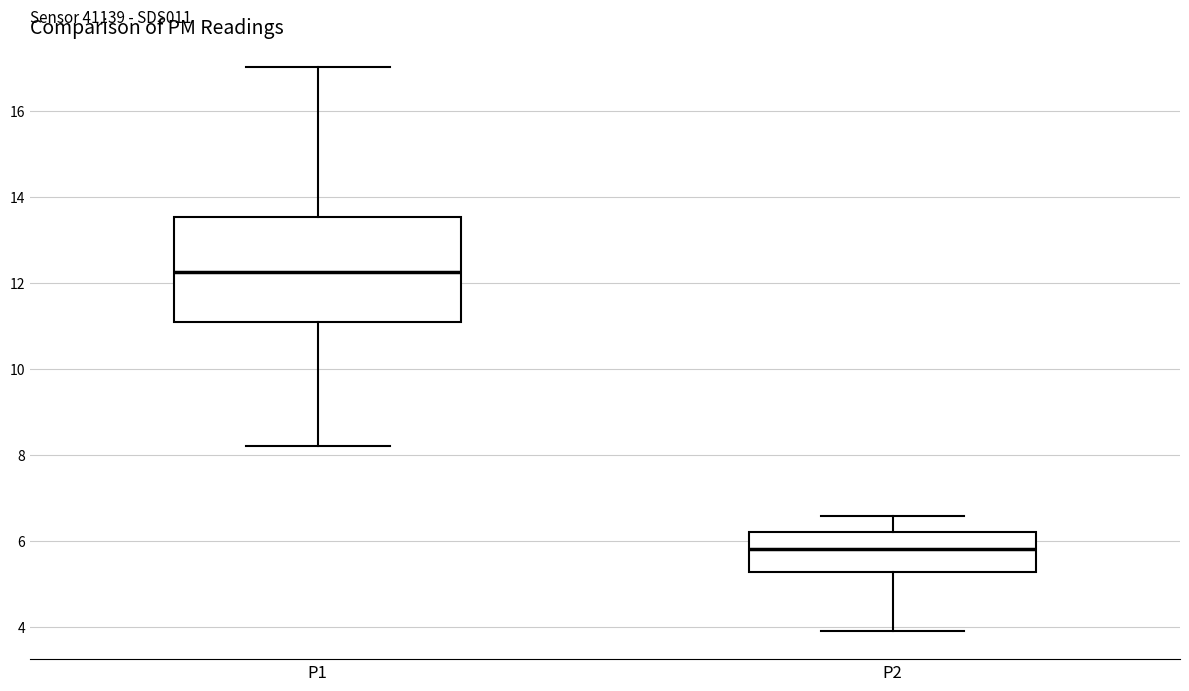

Reading left to right, read every box against the y-axis: the position of its median line, the range the box covers, and the ends of its whiskers. The values are not printed on the chart, so give them approximately, as read against the axis.

P1: median 12.2, box 11.0 to 13.6, whiskers 8.2 to 17.0
P2: median 5.8, box 5.2 to 6.2, whiskers 4.0 to 6.6